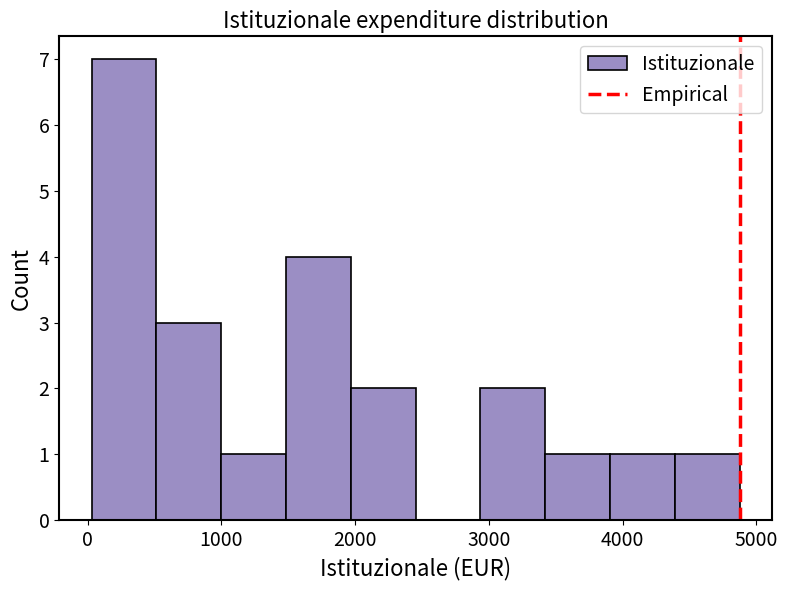

Reading left to right, list every bar in this chart as the range it spans on the x-axis followed by its height. Neither the bar edges nor the heights are printed on the chart, so give them approximately, as read against the axes.

0 to 500: 7
500 to 1000: 3
1000 to 1500: 1
1500 to 2000: 4
2000 to 2500: 2
2500 to 2900: 0
2900 to 3400: 2
3400 to 3900: 1
3900 to 4400: 1
4400 to 4900: 1